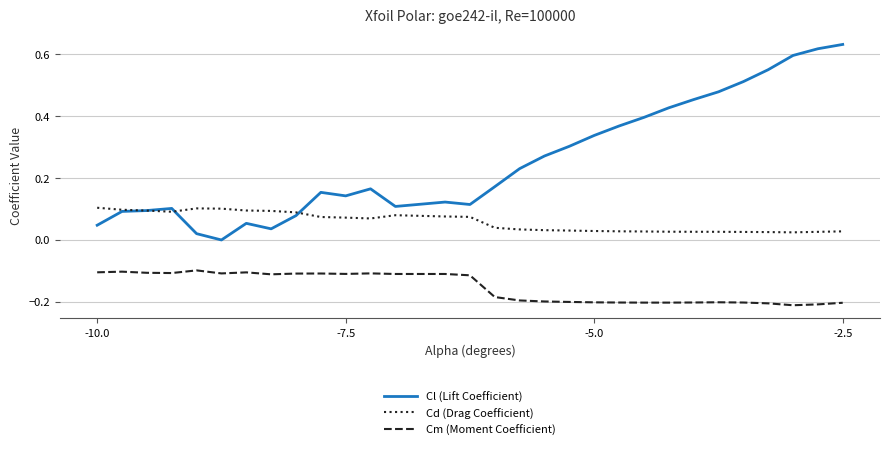

List the series in order of their overall mean, highest first.

Cl (Lift Coefficient), Cd (Drag Coefficient), Cm (Moment Coefficient)